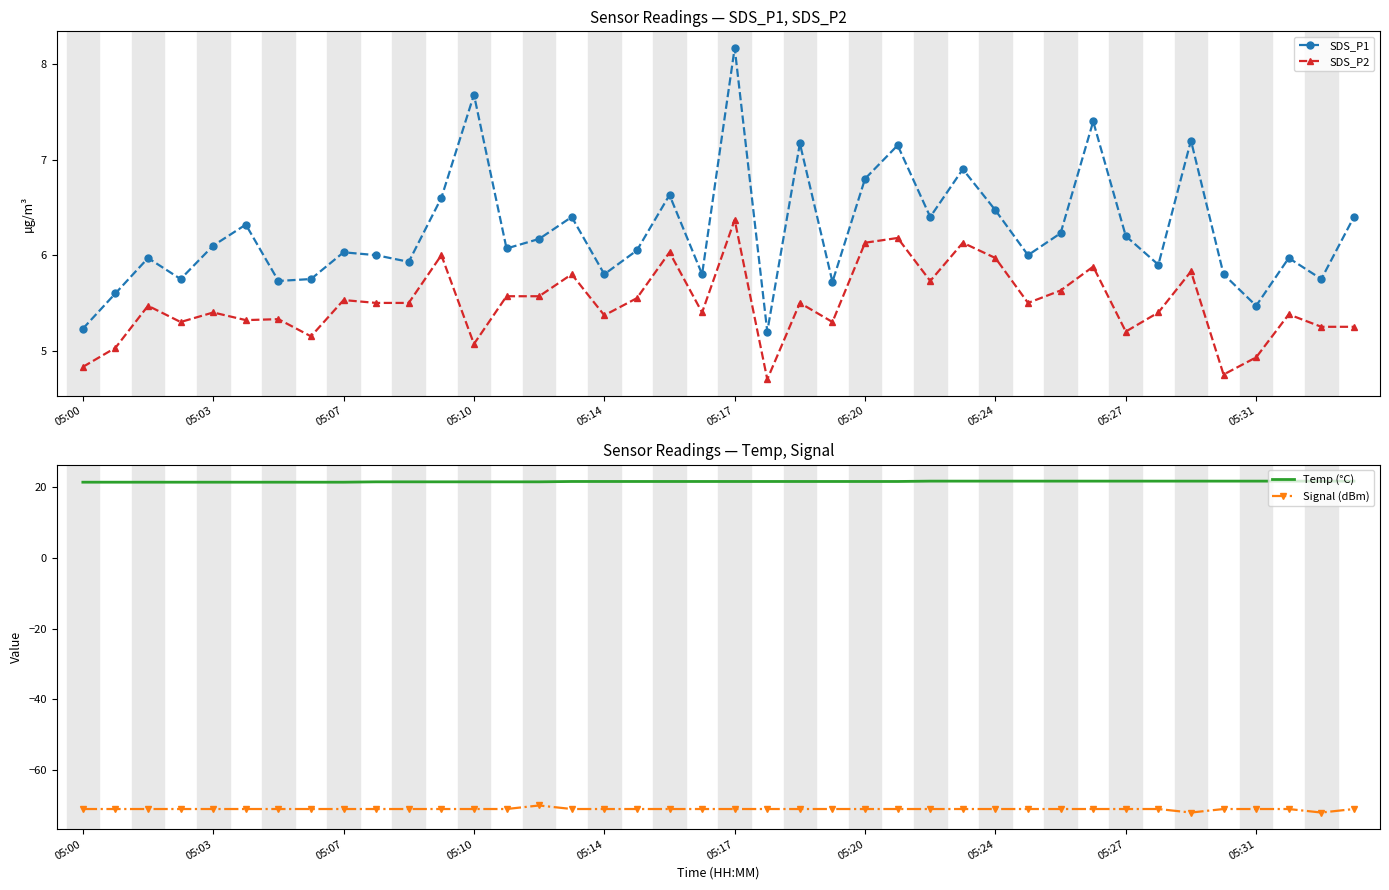

What is the average value of the SDS_P1 series?

6.2